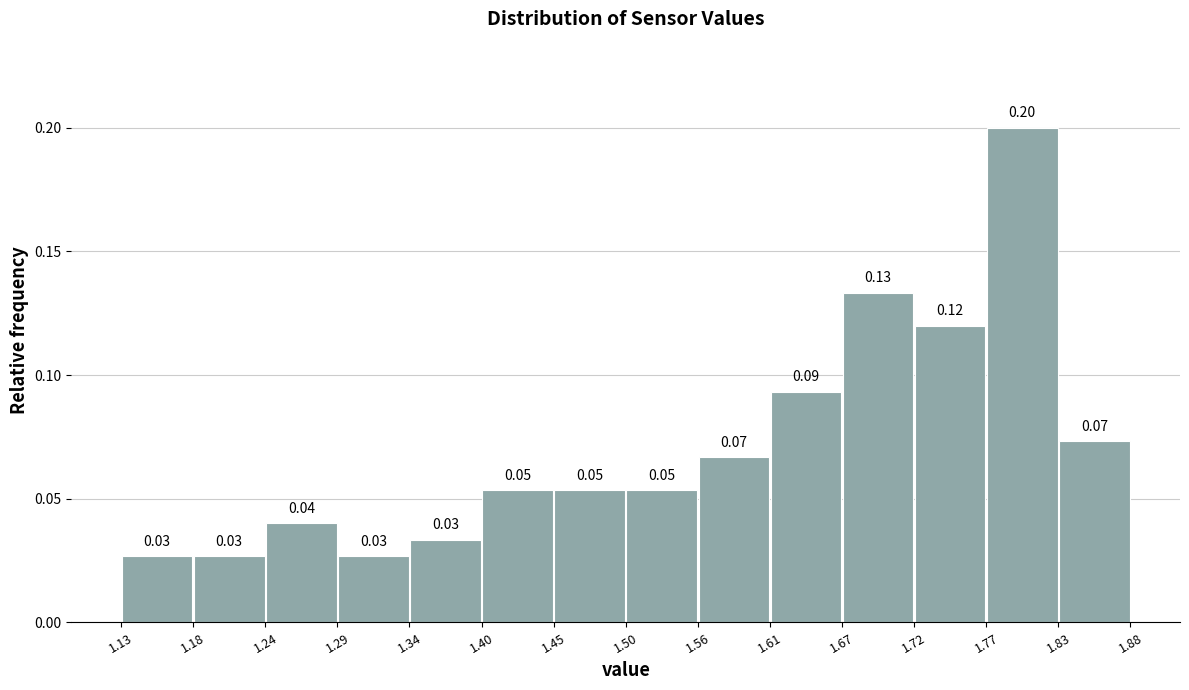

Over which range of the x-axis is the bar tallest?

1.77 to 1.83